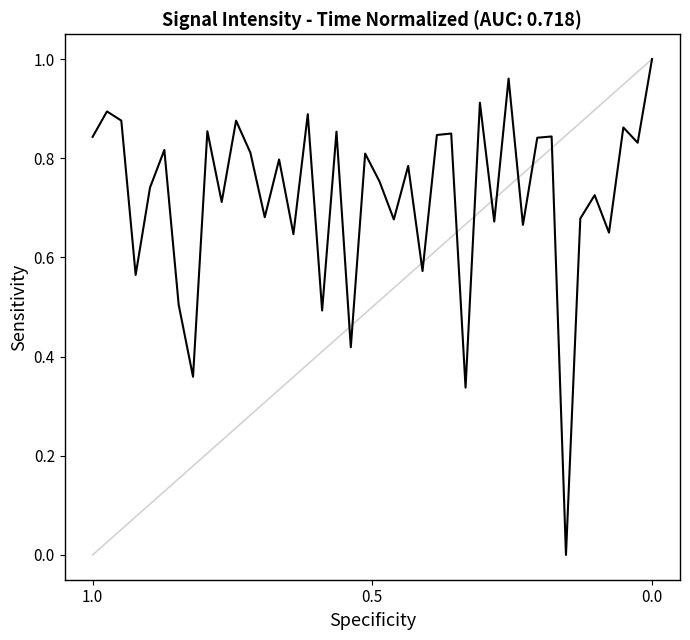

How many interior local peaks (higher than both neighbors) does the data have?

15